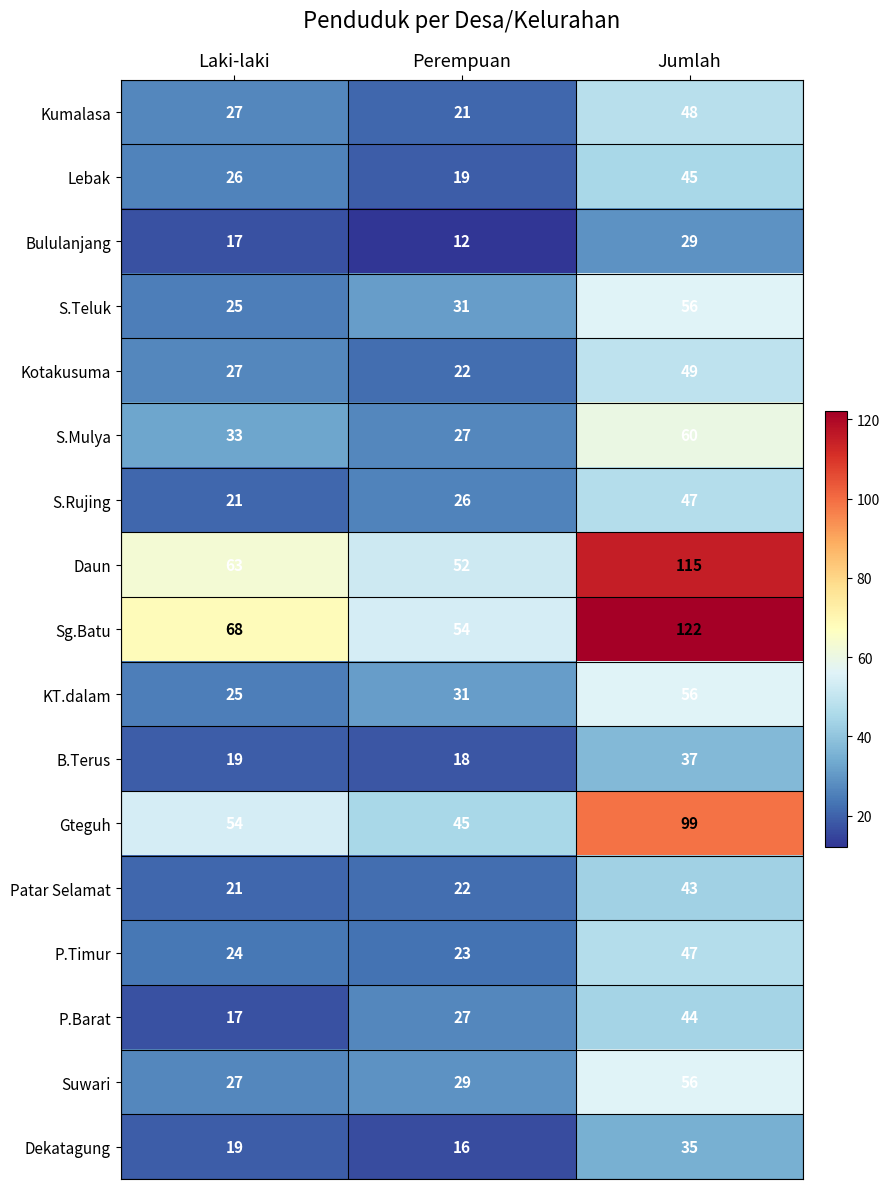

How many data points does each series have?

3